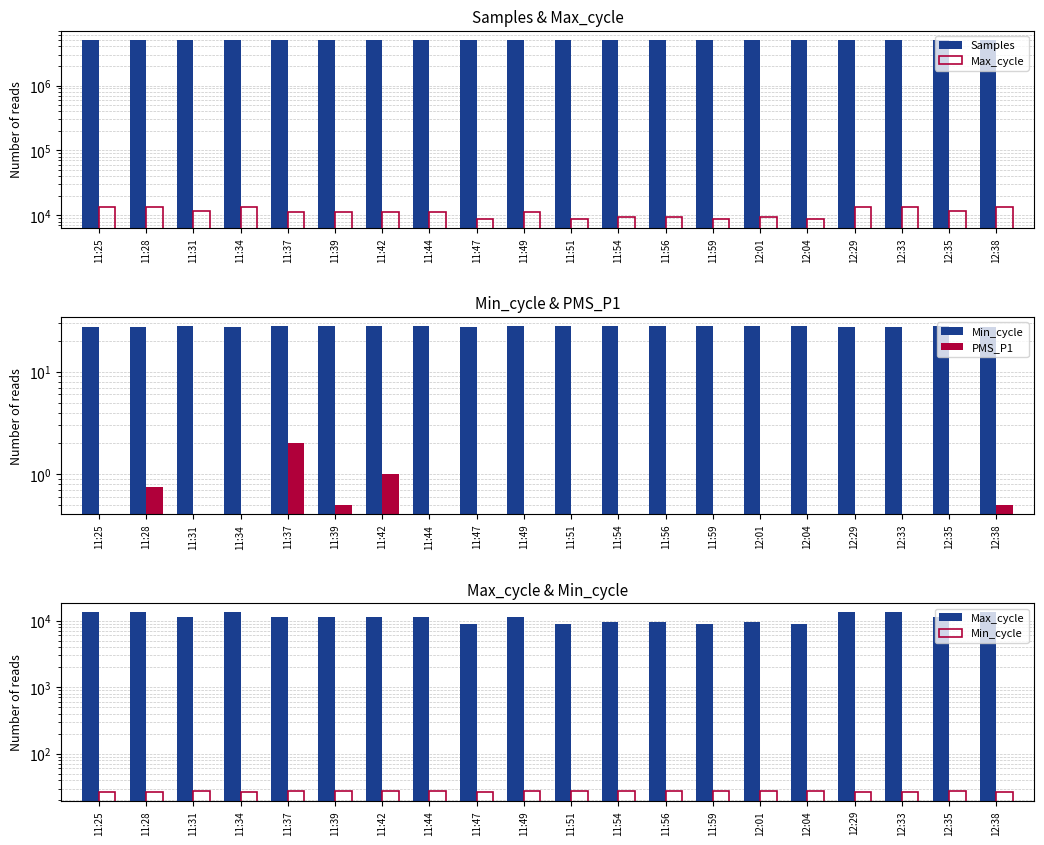

Where is Samples nearest to the value 5107431?

11:47